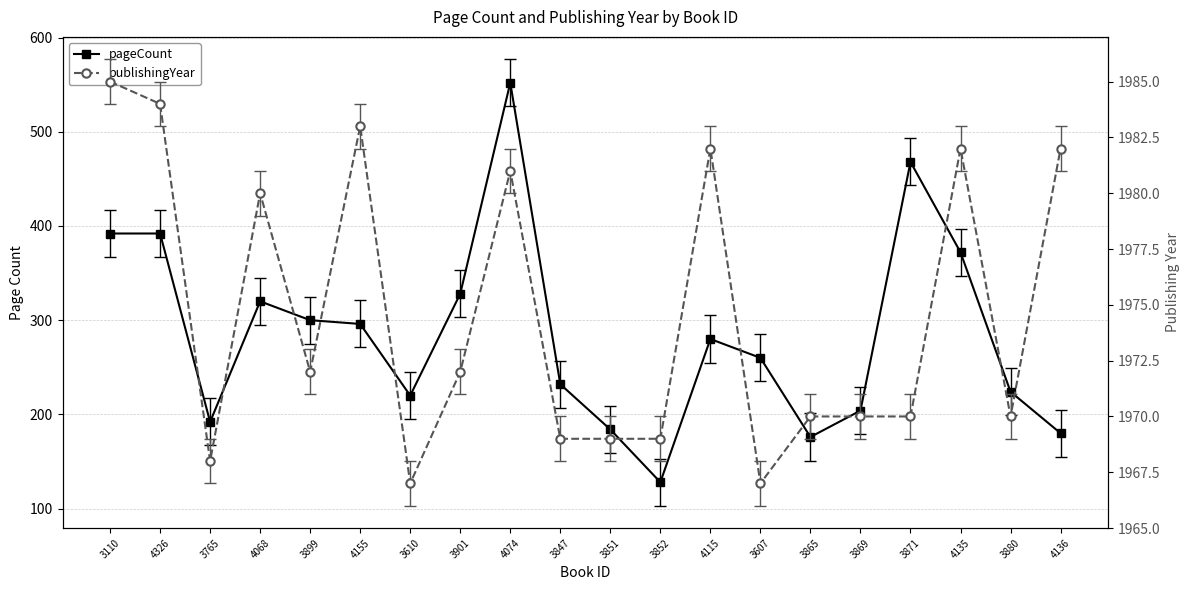

Which category has the lowest value in the pageCount series?

3852